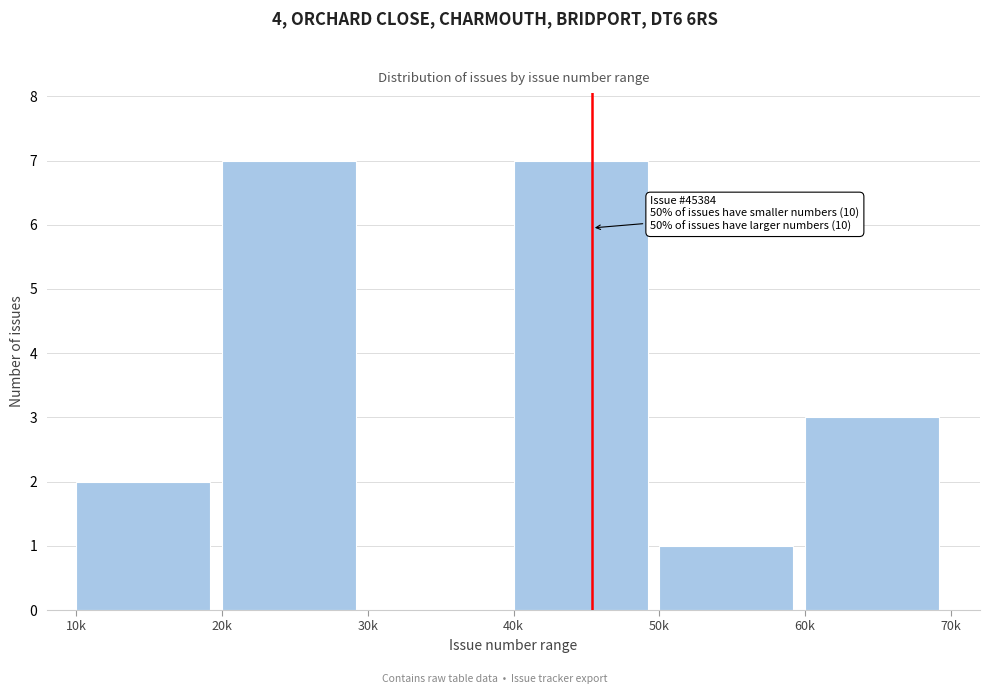

Reading left to right, transcribe all the data shown in this chart.

10k=2	20k=7	30k=0	40k=7	50k=1	60k=3